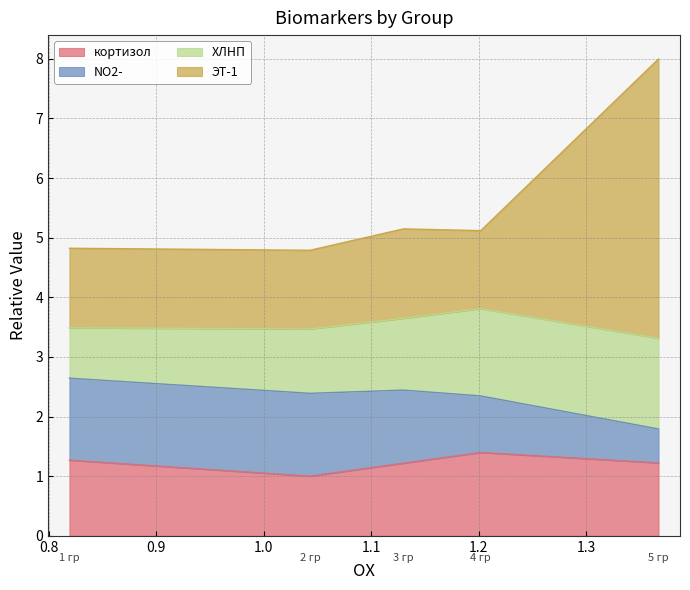

What is the lowest value of the кортизол series?

1.0